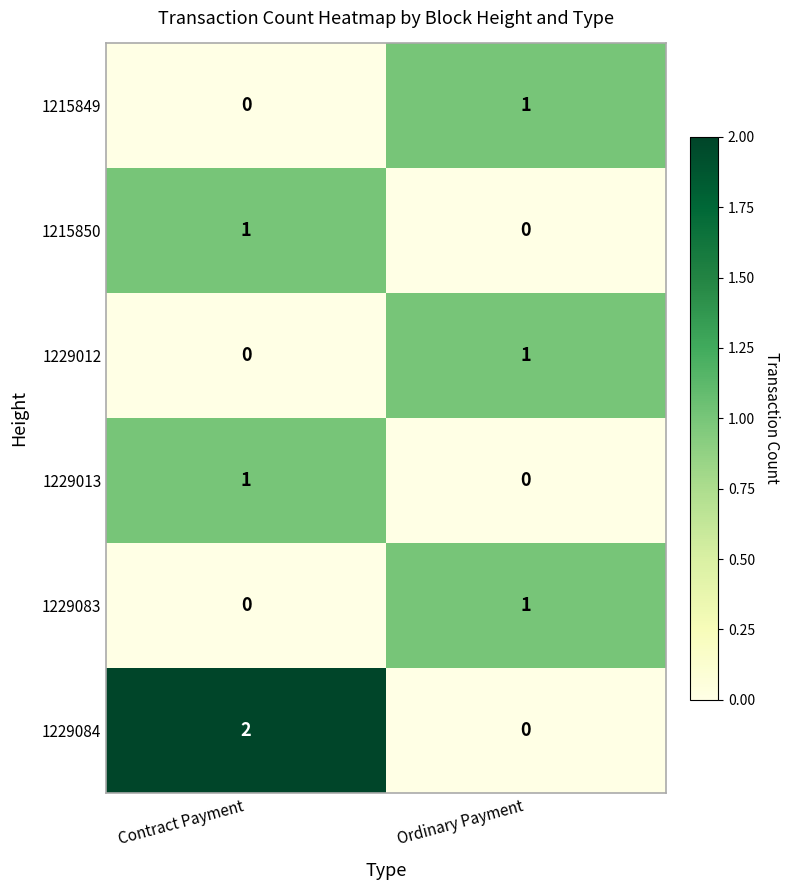

Rank the categories by 1215849 value from lowest to highest.

Contract Payment, Ordinary Payment